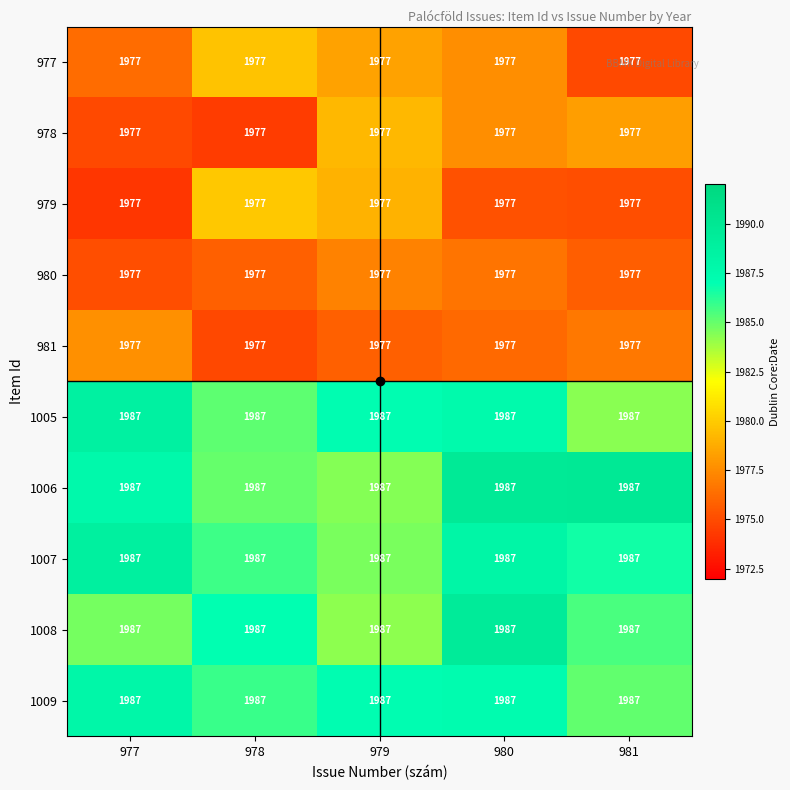

Read the 1008 value at 979.

1987